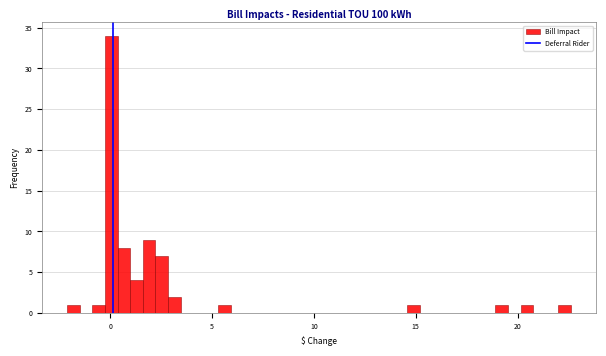

Around what value on the x-axis is the tallest bar? Give the approximate position of its centre, as read against the axis.

0.0